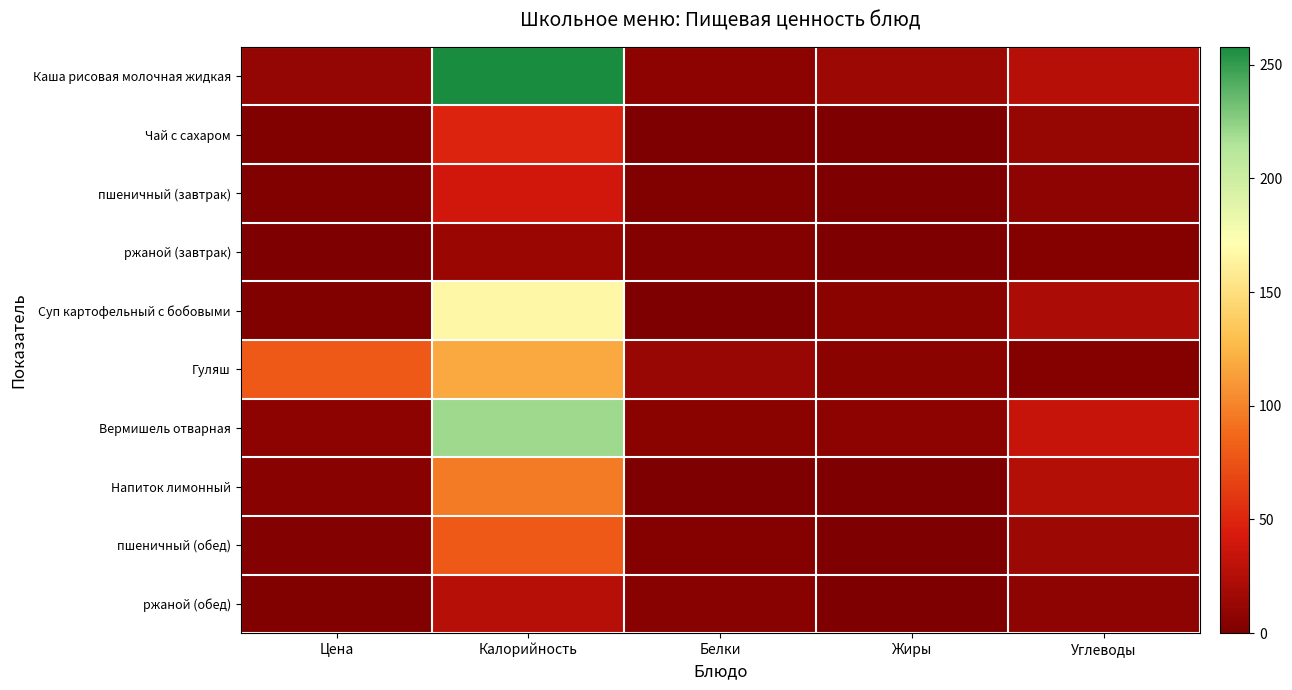

What is the total value across all series at Цена?

109.8